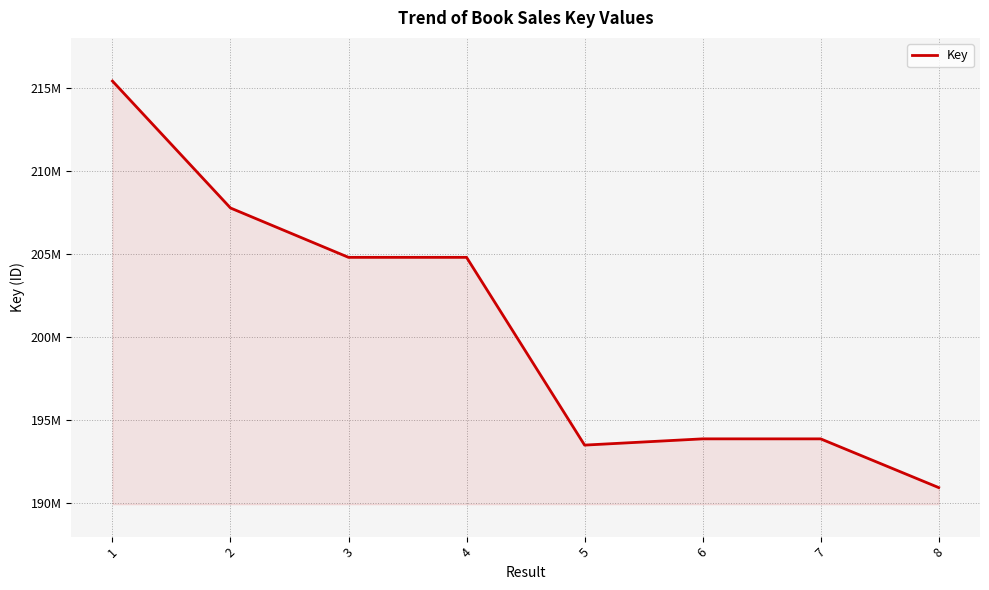

What is the average value?

200621413